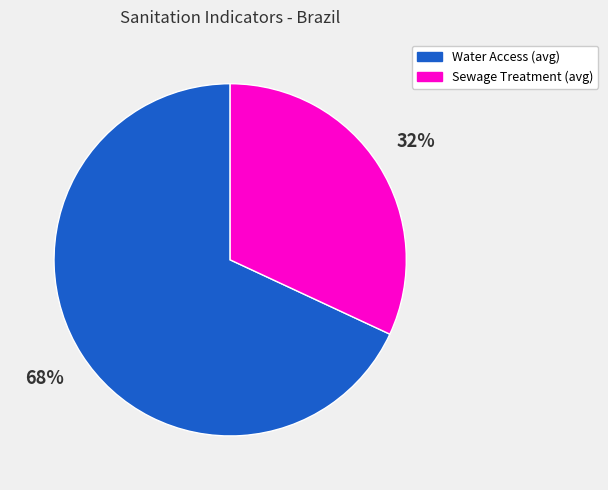

Is it true that Sewage Treatment (avg) is 42% of the pie?

False